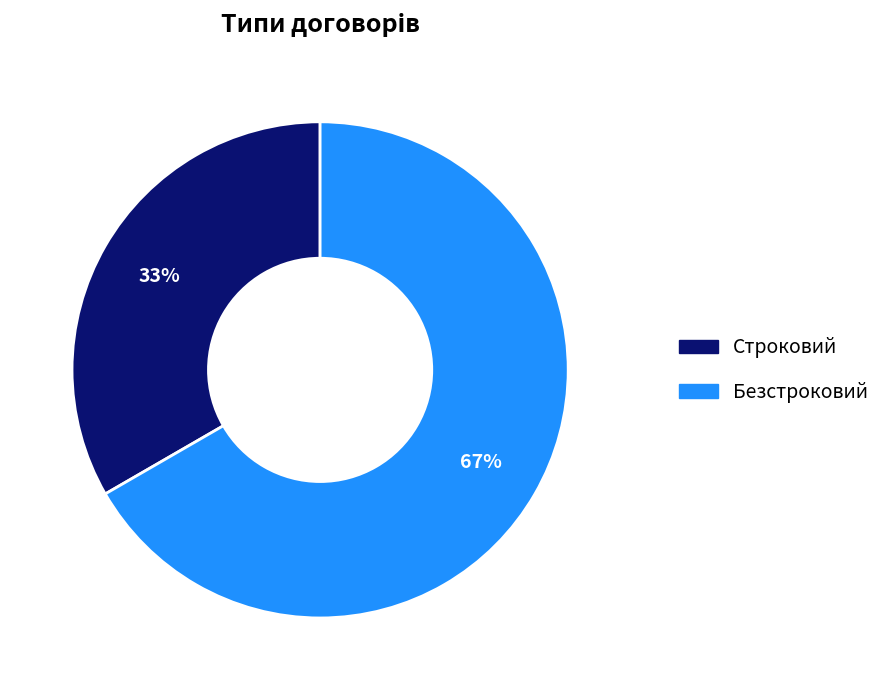

Combined, do Строковий and Безстроковий account for over 50%?

Yes